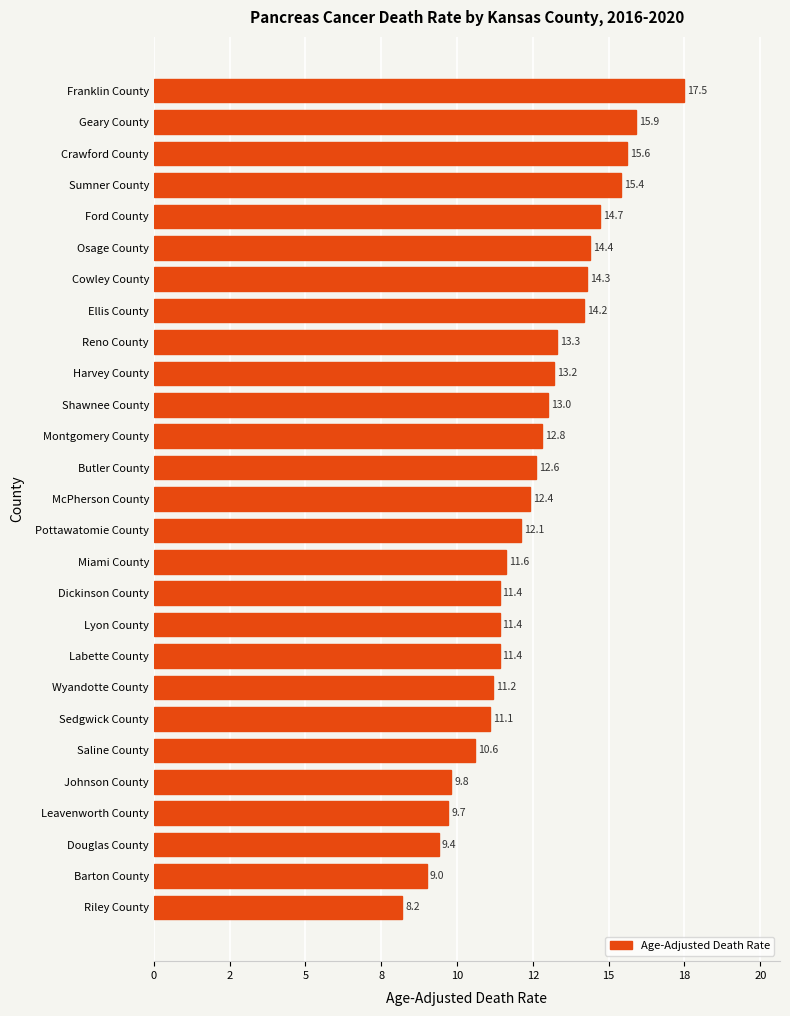

Are the bars horizontal?

Yes